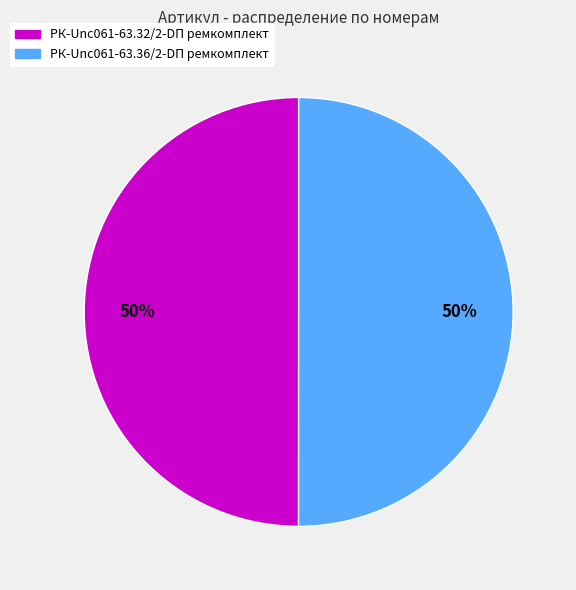

Is the sum of РК-Unc061-63.36/2-DП ремкомплект and РК-Unc061-63.32/2-DП ремкомплект greater than half?

Yes